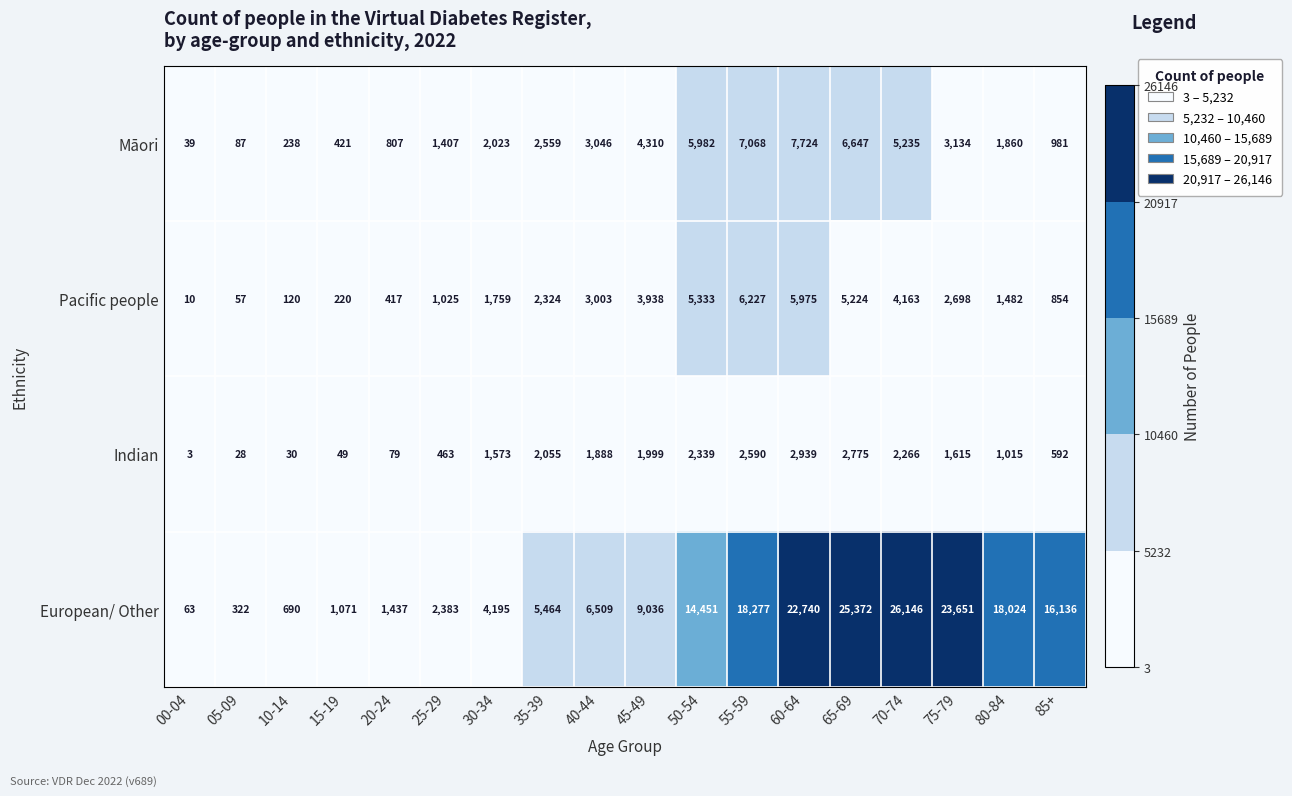

What is the spread (max minus min) of values at 30-34?

2622